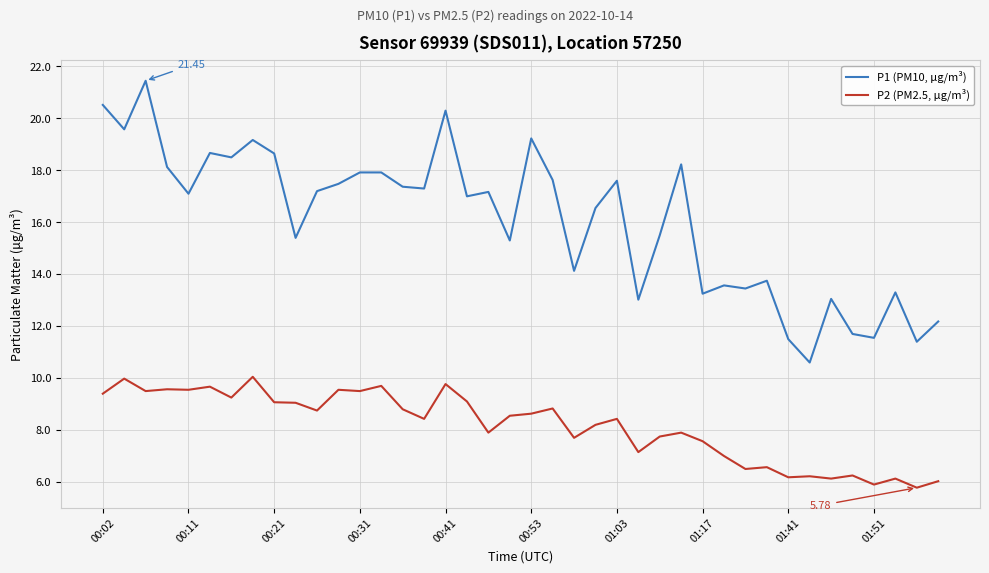

Which series has the largest total across all categories?

P1 (PM10, µg/m³)